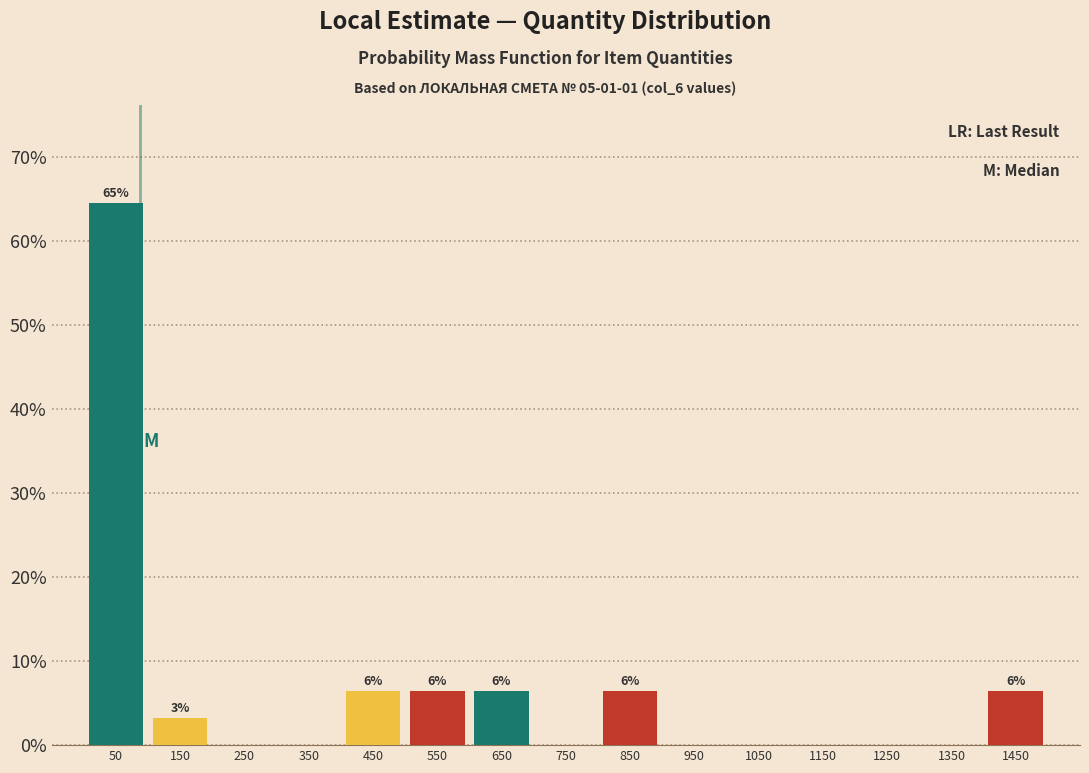

Over which range of the x-axis is the bar tallest?

0 to 100